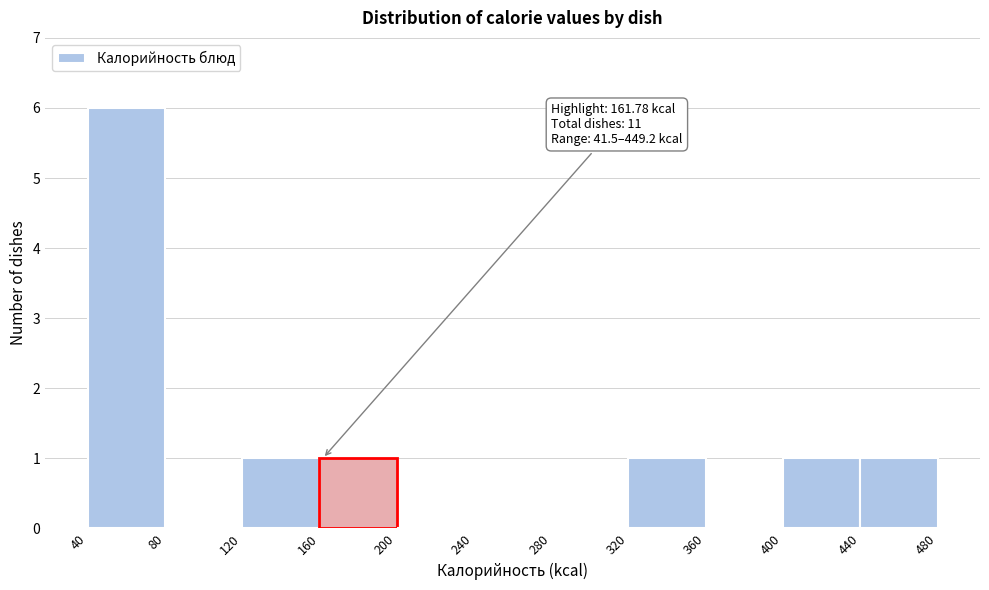

Over which range of the x-axis is the bar tallest?

40 to 80